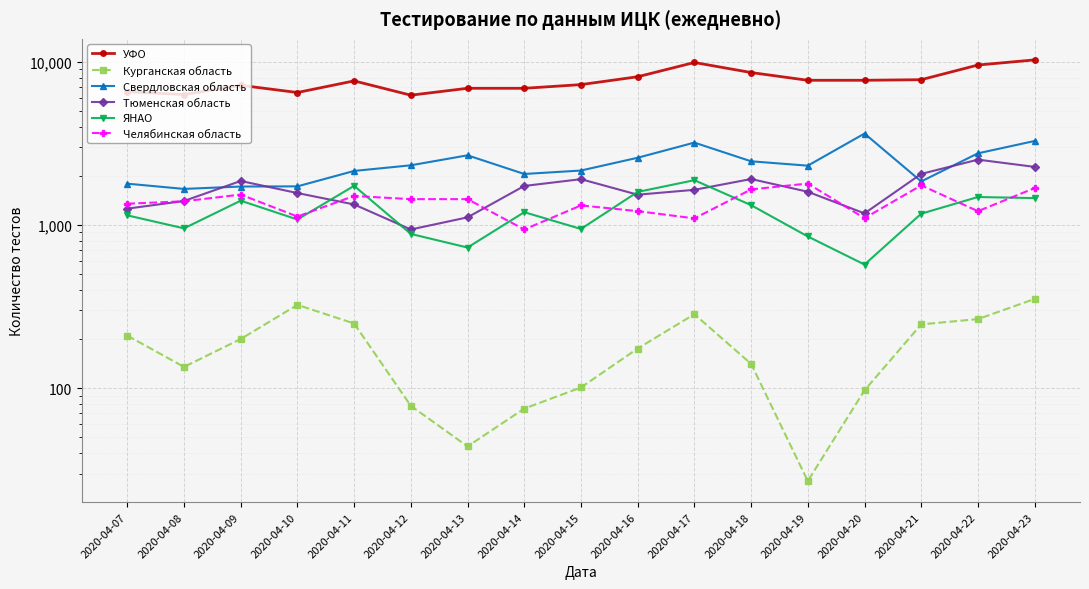

What is the sum of all Свердловская область values?

40256